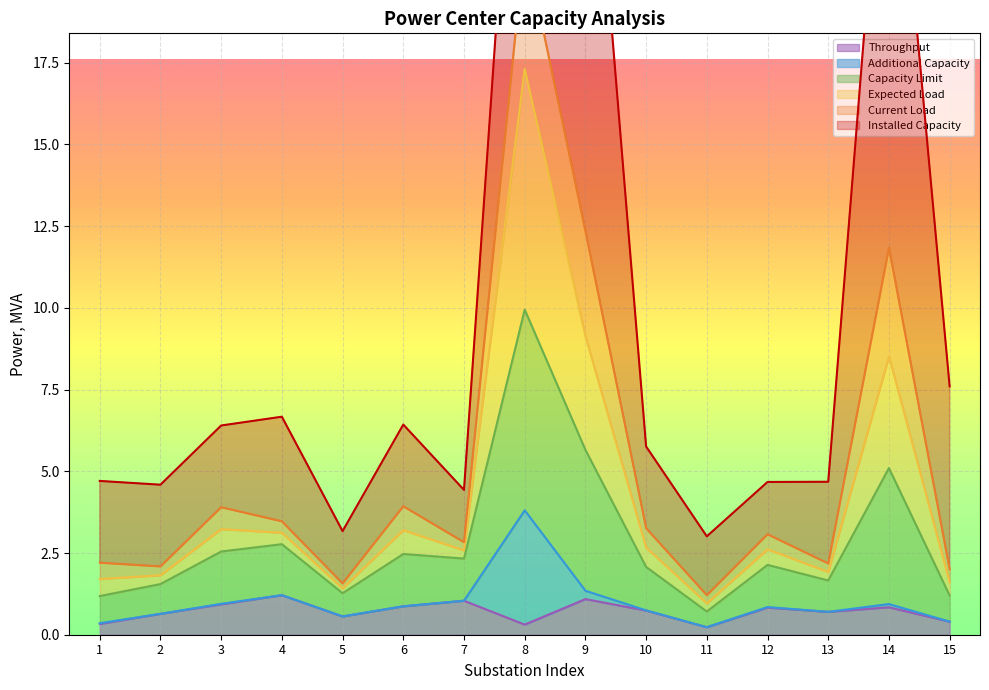

What is the difference between the highest and lowest values at 14?

27.0